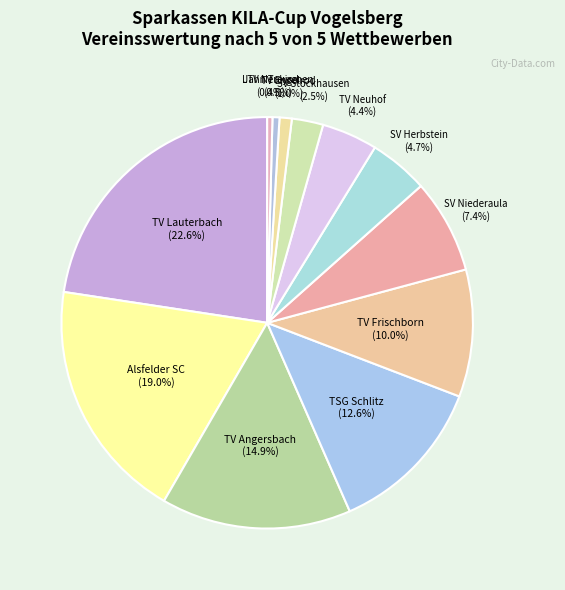

Is it true that LTV Neukirchen is 14% of the pie?

False